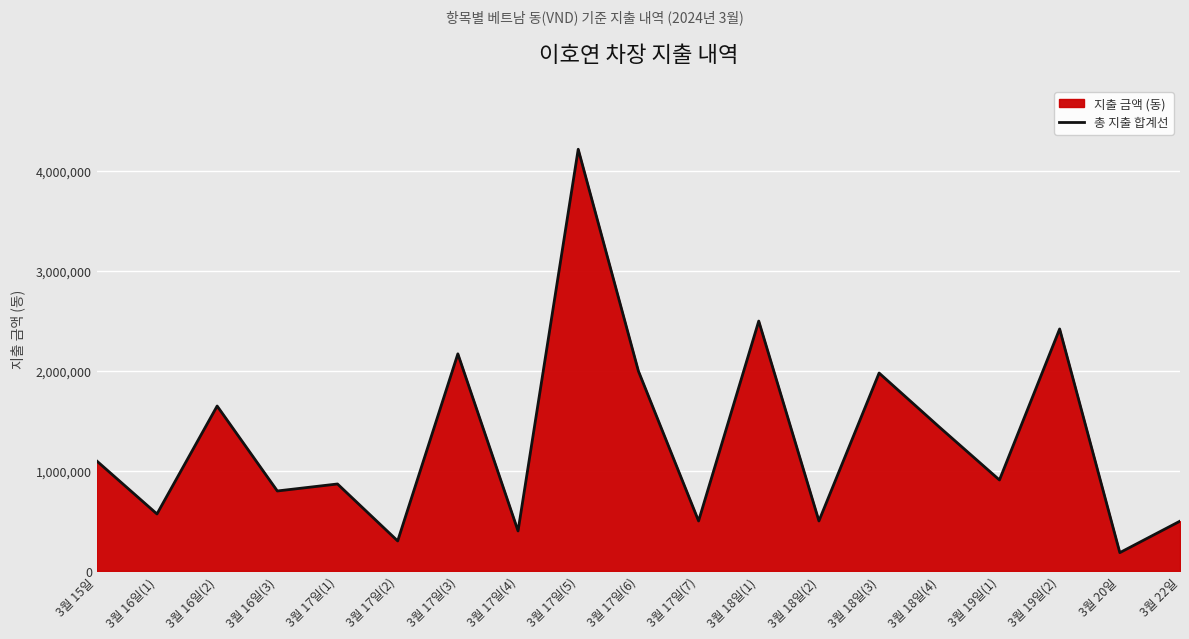

Where is the first local minimum?

3월 16일(1)